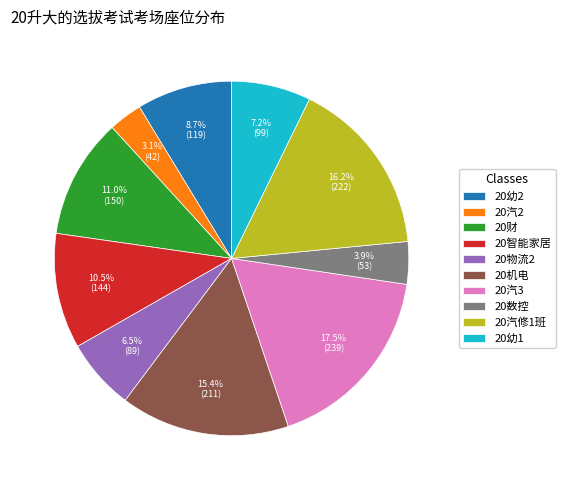

Is there a majority slice in this chart?

No